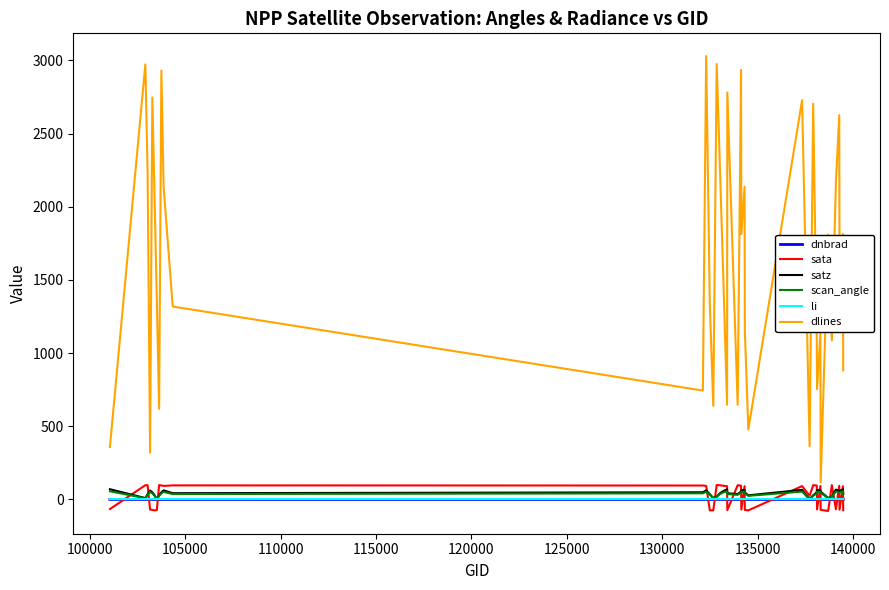

Which series has the widest spread of values?

dlines